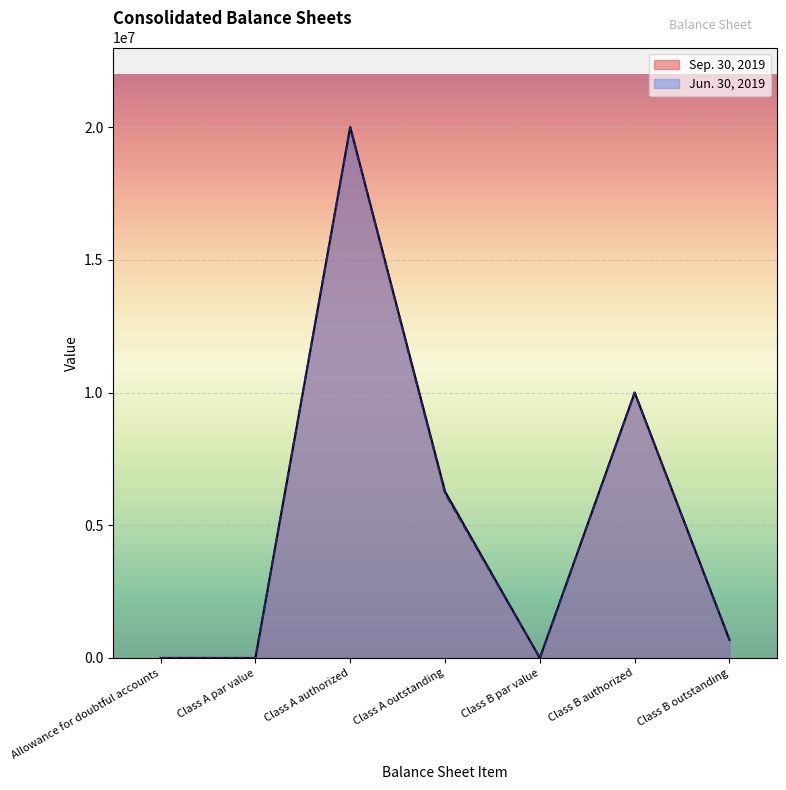

How many values in the Sep. 30, 2019 series are below 681971?

3